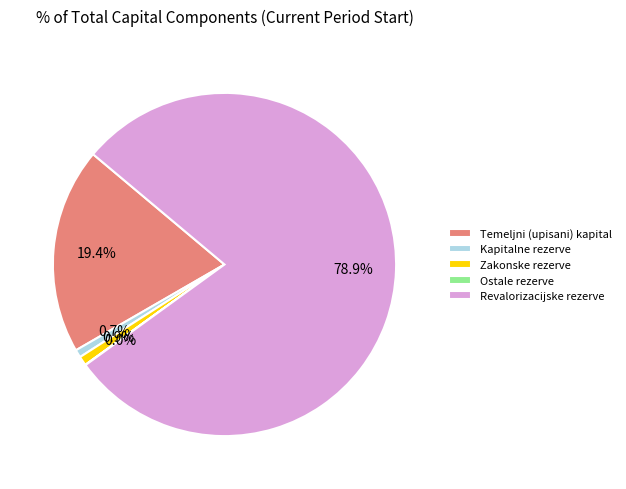

Combined, what portion of the pie is Revalorizacijske rezerve and Kapitalne rezerve?

79.7%